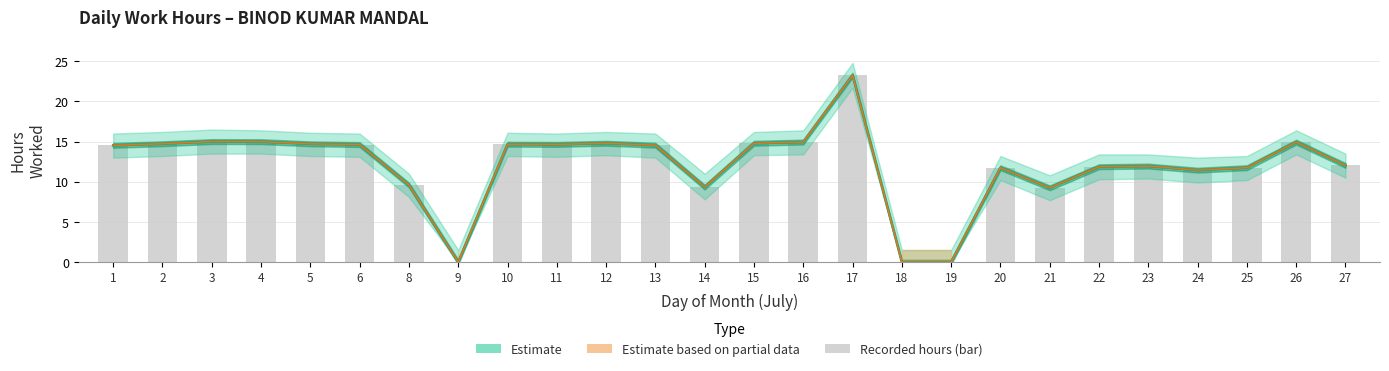

True or false: Estimate based on partial data has a value of 9.2 at 21.

True